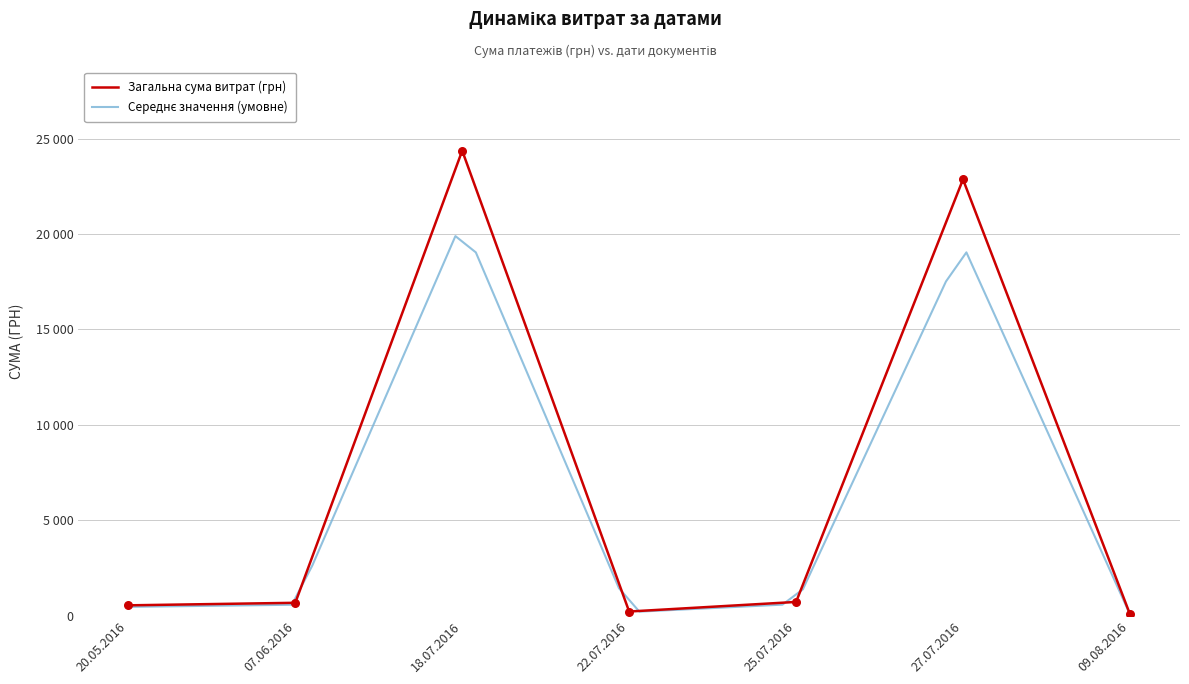

Between 07.06.2016 and 27.07.2016, which is larger?

27.07.2016